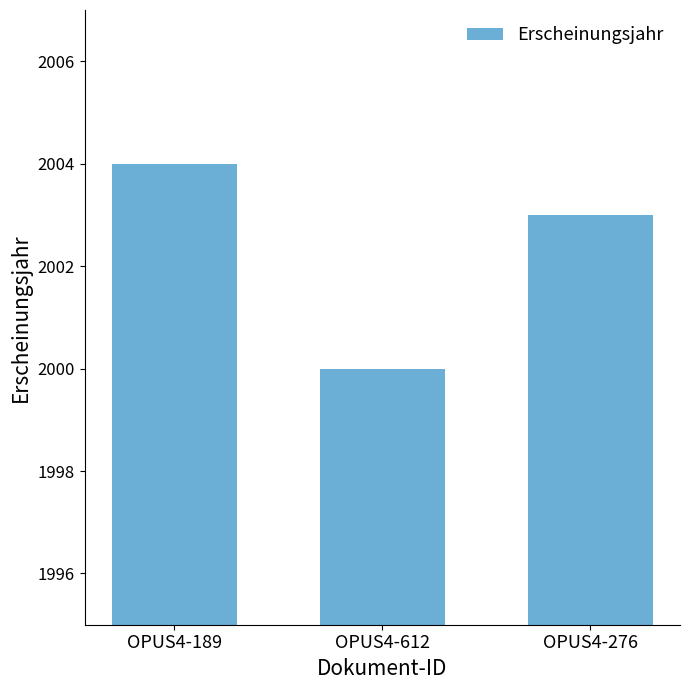

What is the difference between the maximum and minimum values?

4